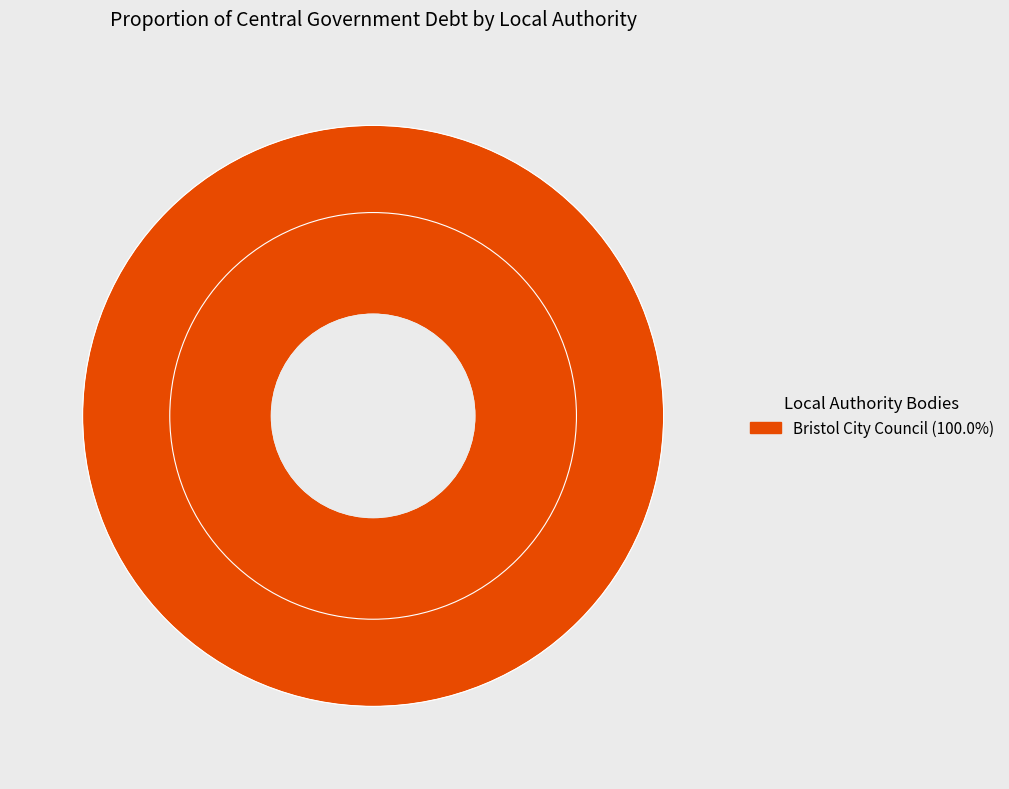

Does any single category account for the majority?

Yes